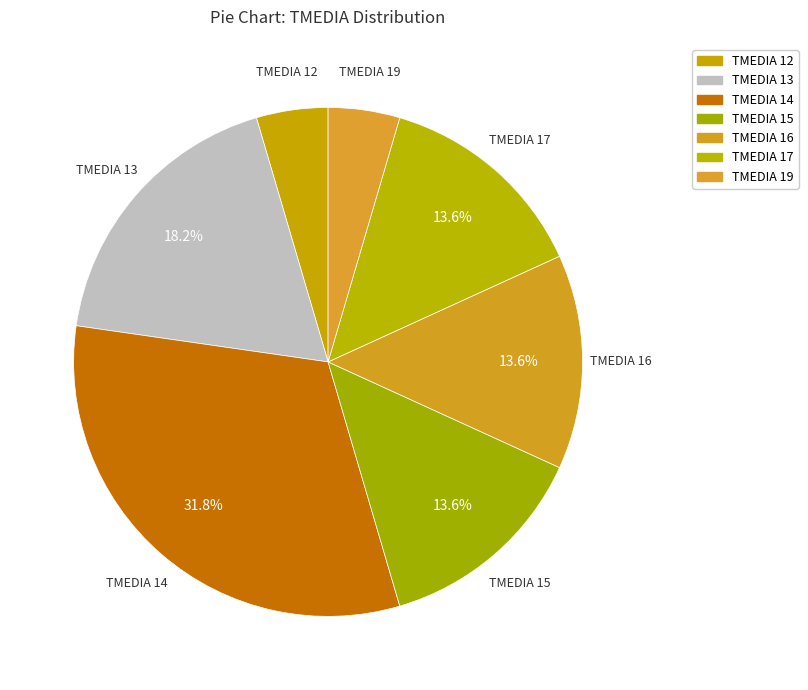

Count the number of slices in the pie.

7